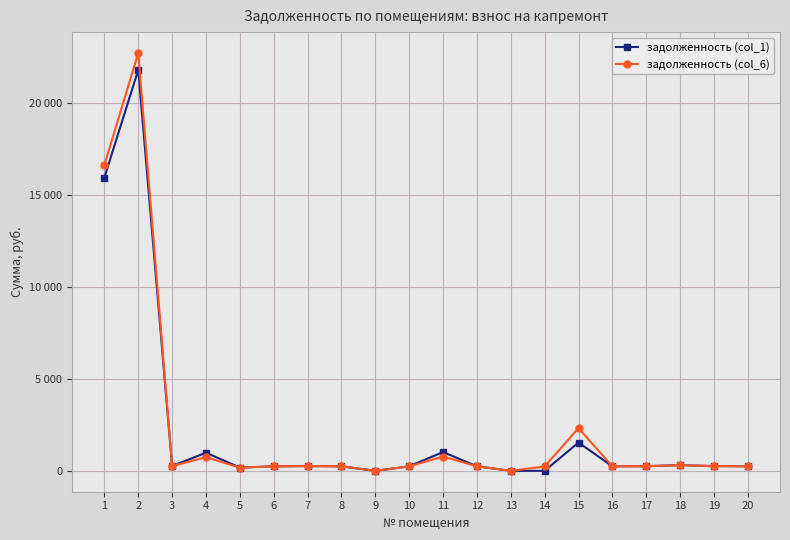

Between 19 and 16, which is larger?

19